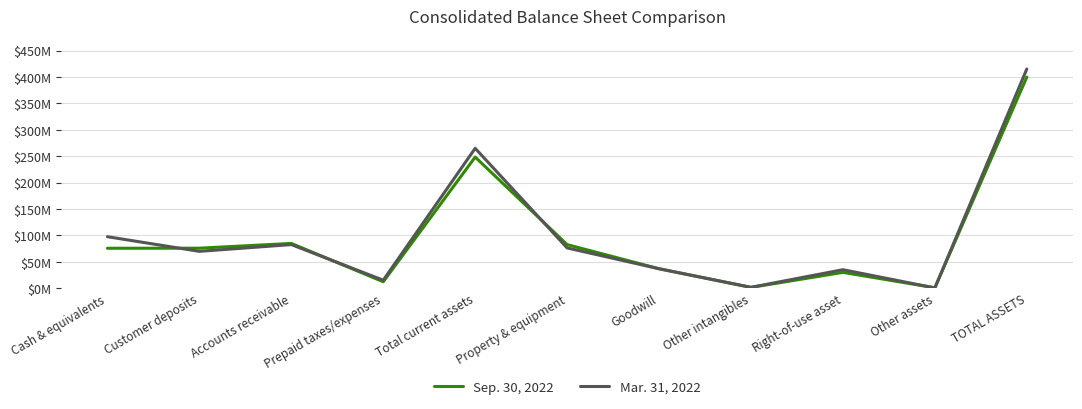

Is the value of Sep. 30, 2022 at Cash & equivalents greater than the value of Mar. 31, 2022 at Prepaid taxes/expenses?

Yes